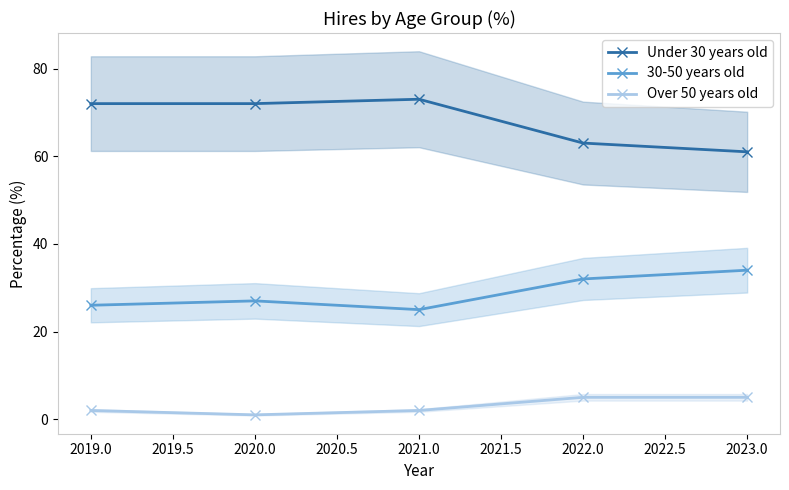

Does the chart display data point markers on the line(s)?

Yes